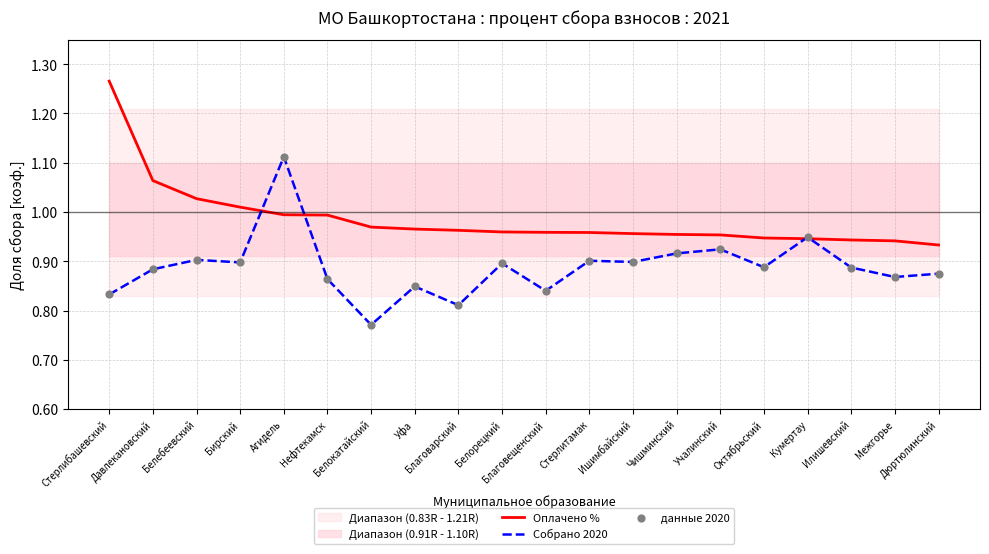

Which series contains the lowest Y value?

Собрано 2020